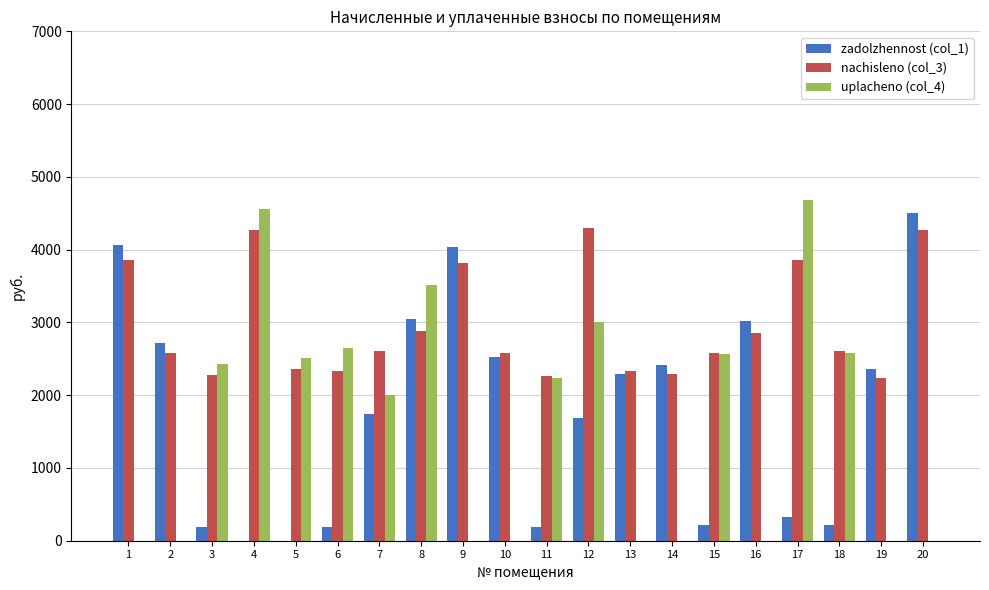

The value of uplacheno (col_4) at 17 is 1083.7. True or false?

False